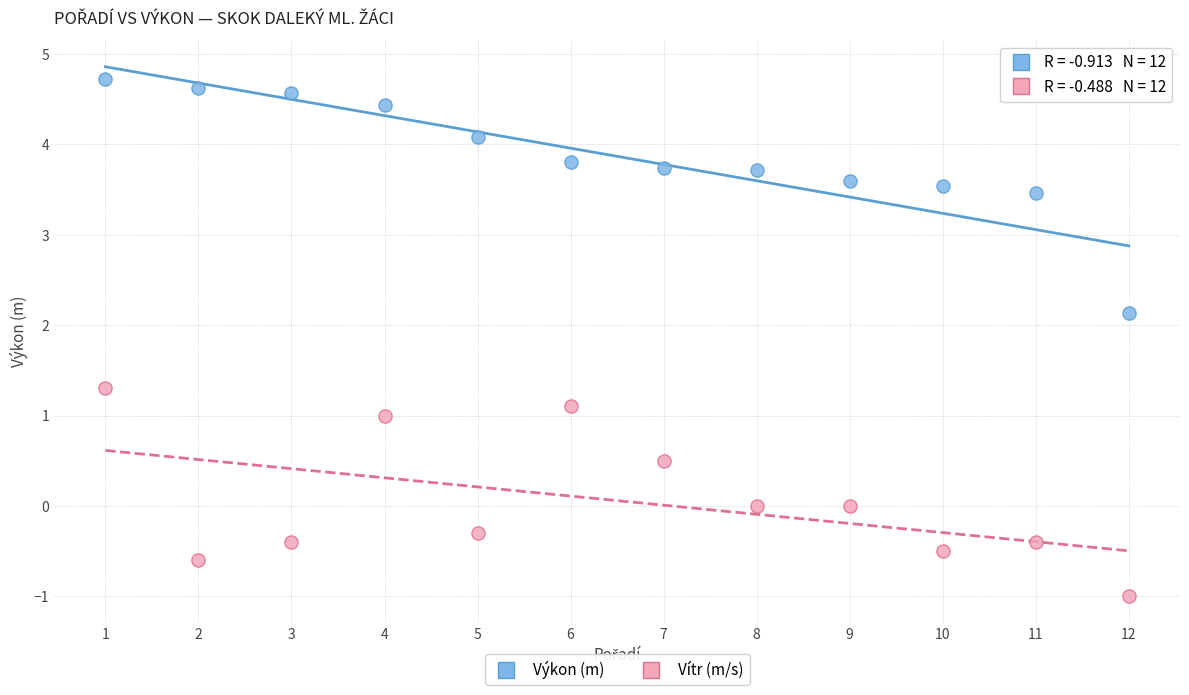

Which series contains the highest Y value?

Výkon (m)